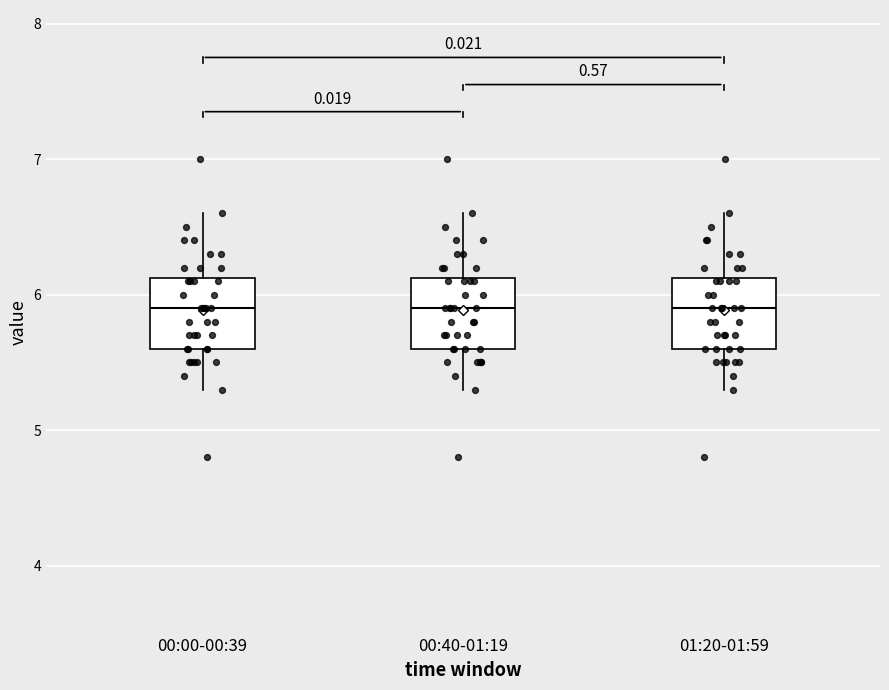

Where is the lower edge of the box for 00:00-00:39 on the y-axis? The values are not printed on the chart, so give them approximately, as read against the axis.

5.6